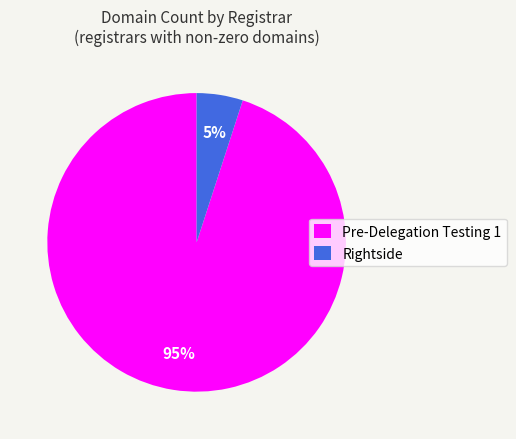

Rank the categories by value from highest to lowest.

Pre-Delegation Testing 1, Rightside